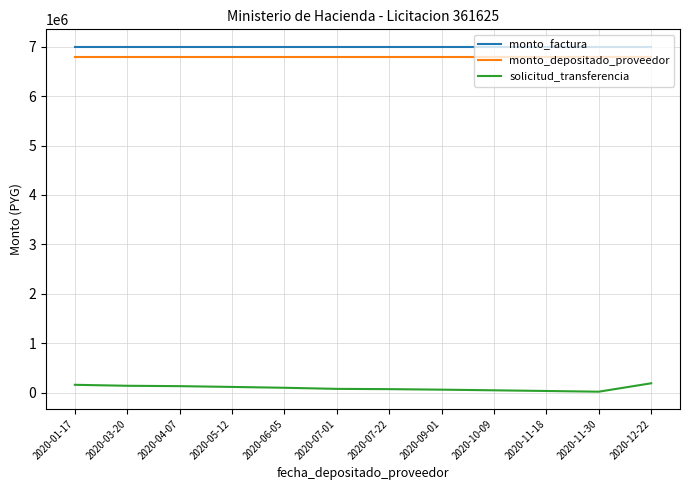

Is this an area chart (filled region under the line)?

No